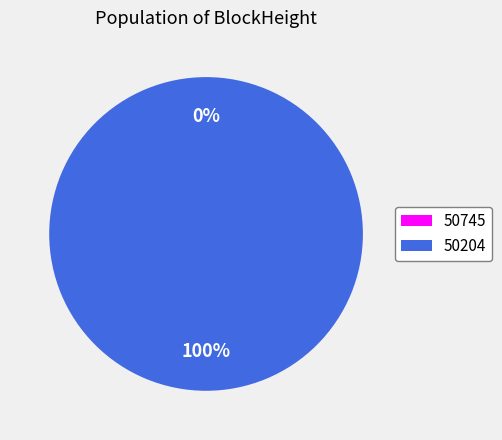

What is the smallest slice in the pie chart?

50745